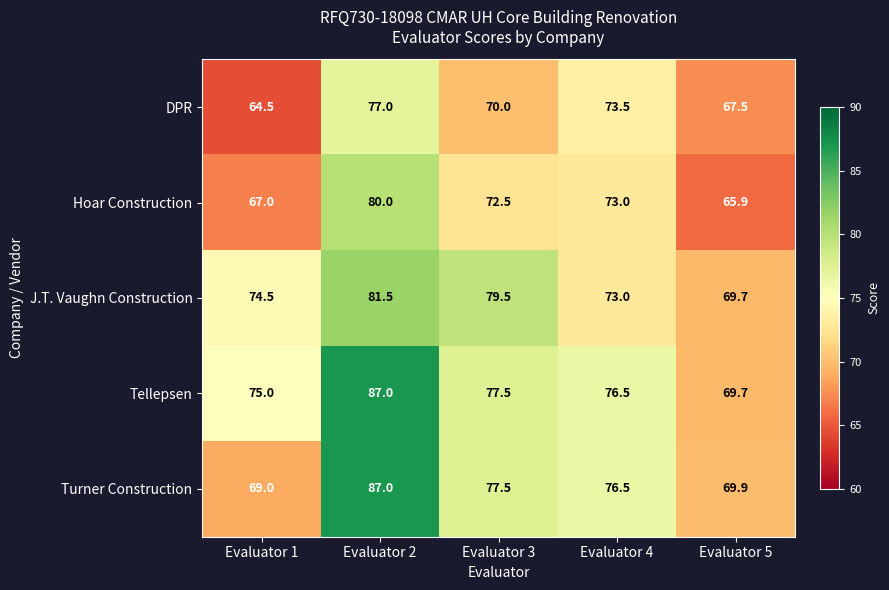

At which label is J.T. Vaughn Construction closest to 75?

Evaluator 1